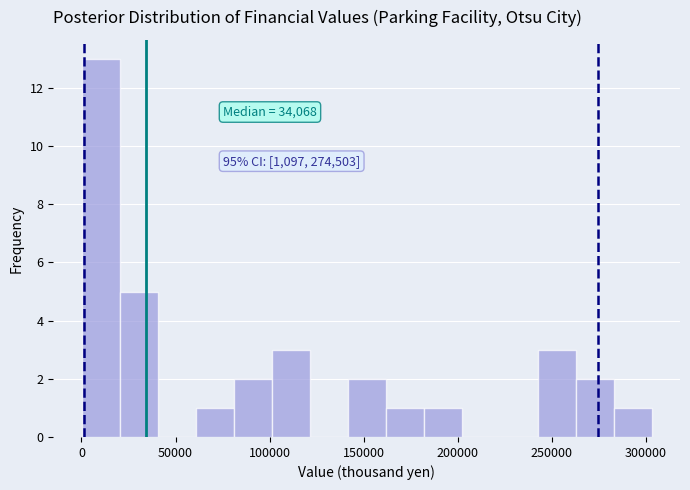

Over which range of the x-axis is the bar tallest?

0 to 20000